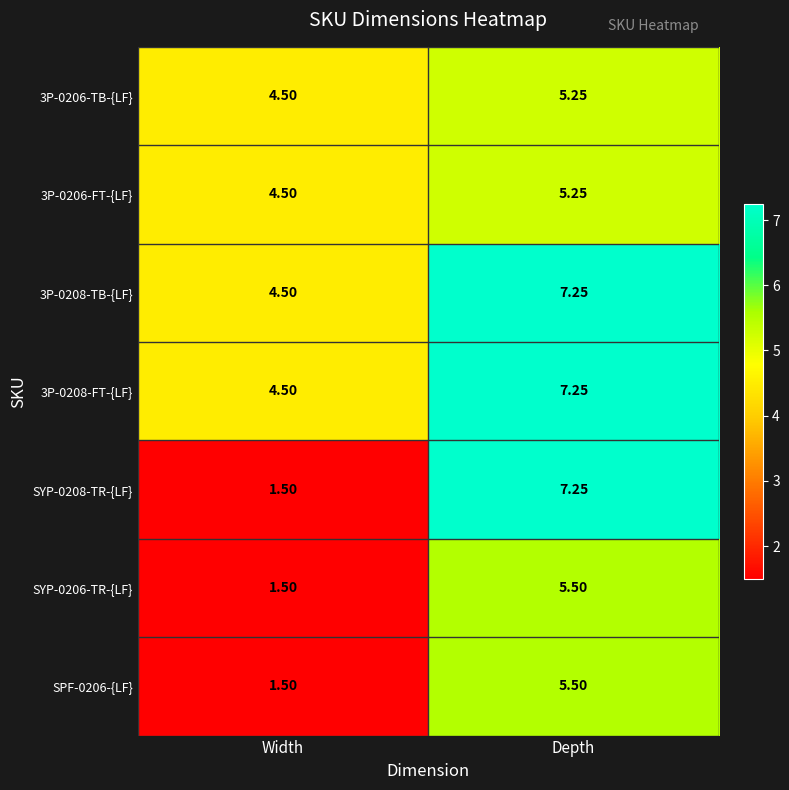

Which category has the highest value across all series?

Depth